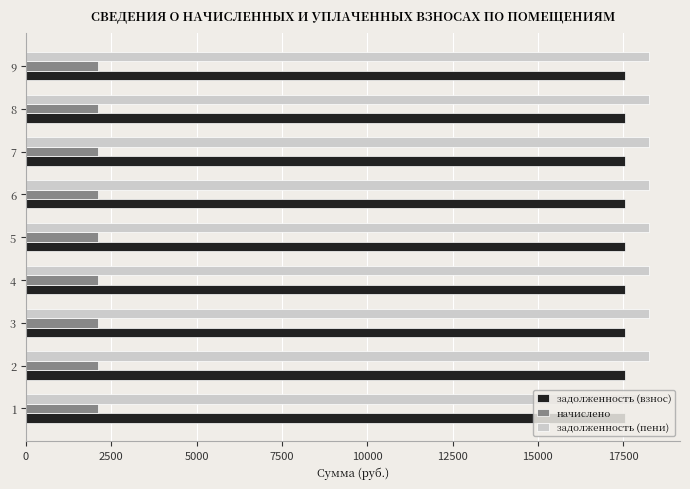

Is the value of начислено at 4 greater than the value of задолженность (взнос) at 8?

No